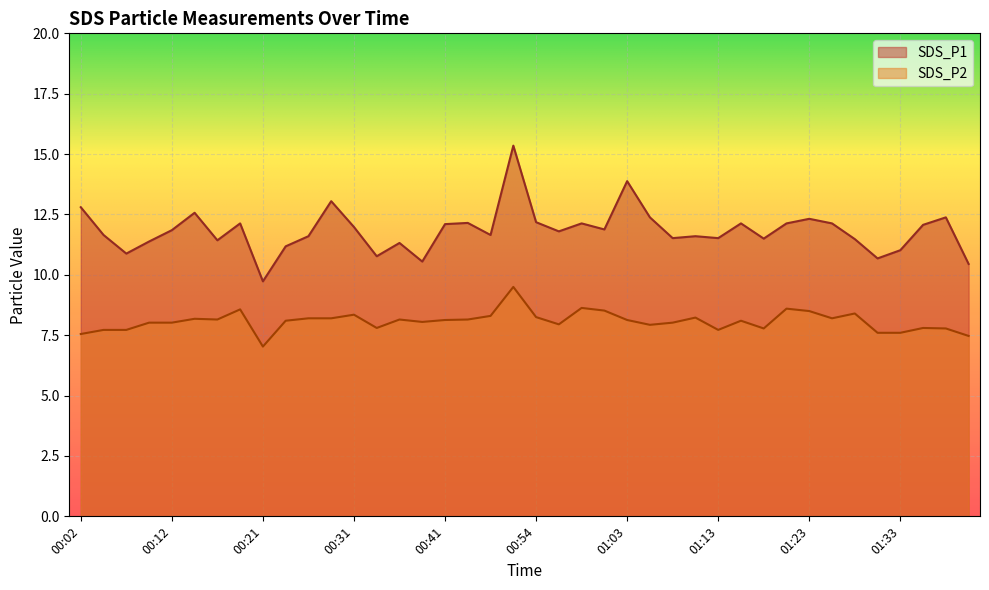

The SDS_P1 series shows 11.7 at 00:46. True or false?

True